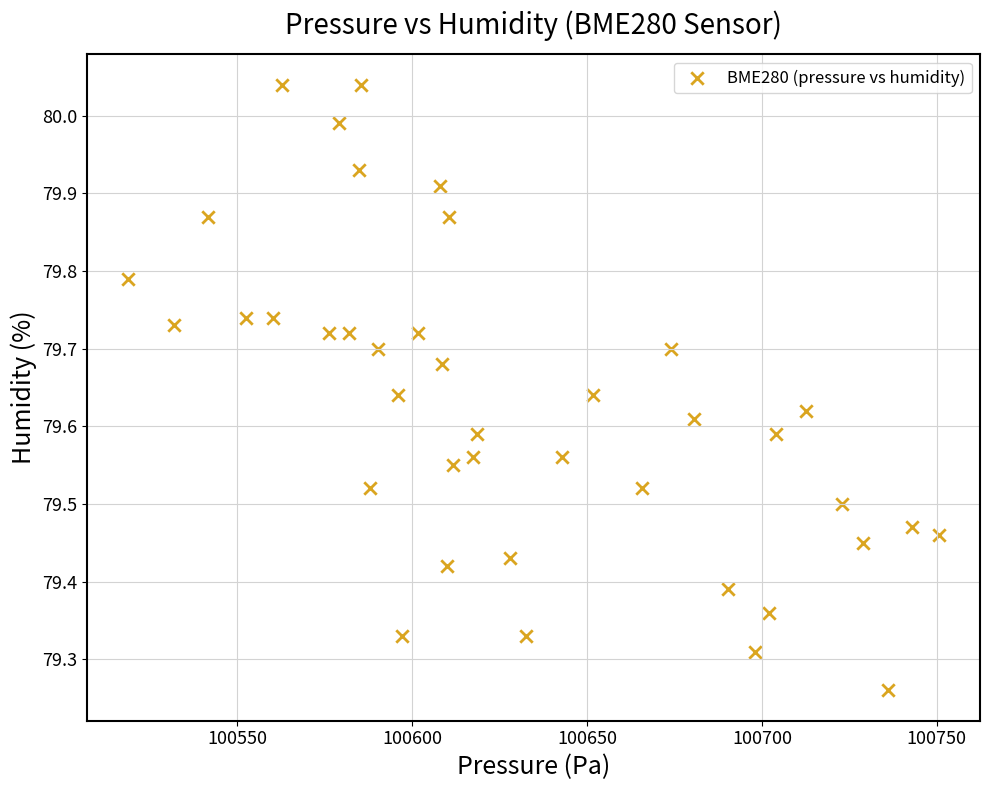

What is the range of X values (max minus min)?

232.1